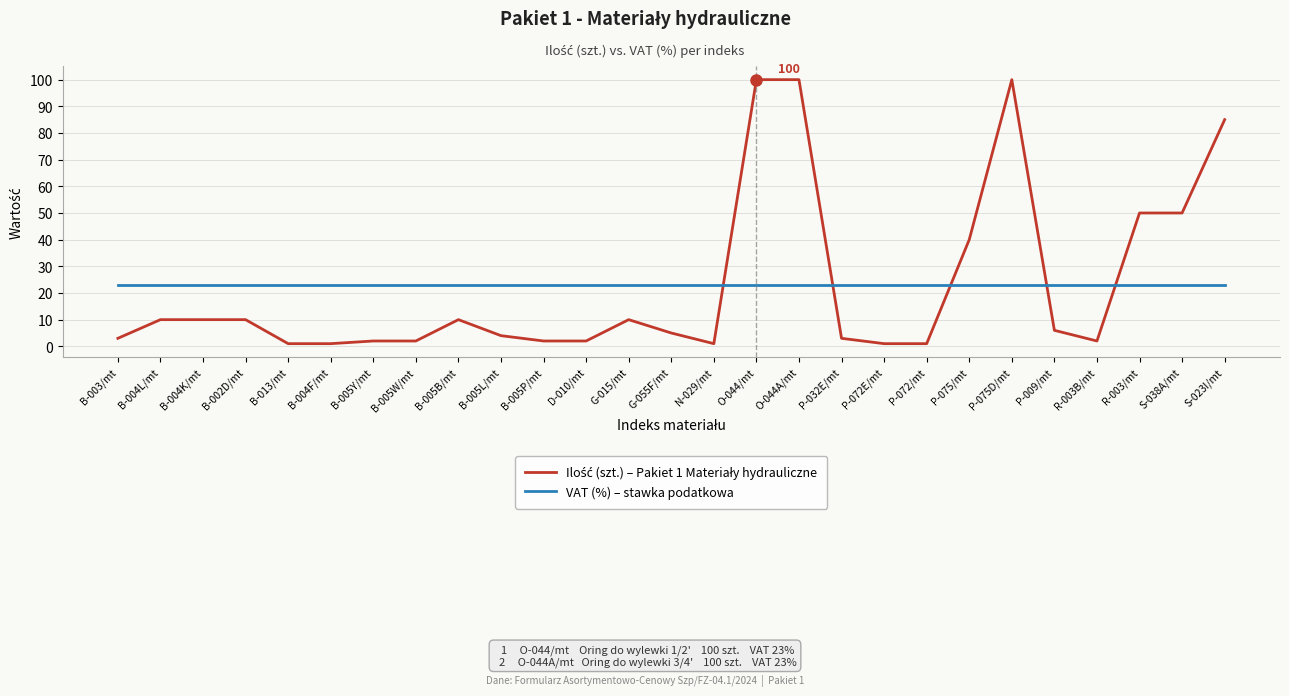

What position from the right is B-002D/mt?

24